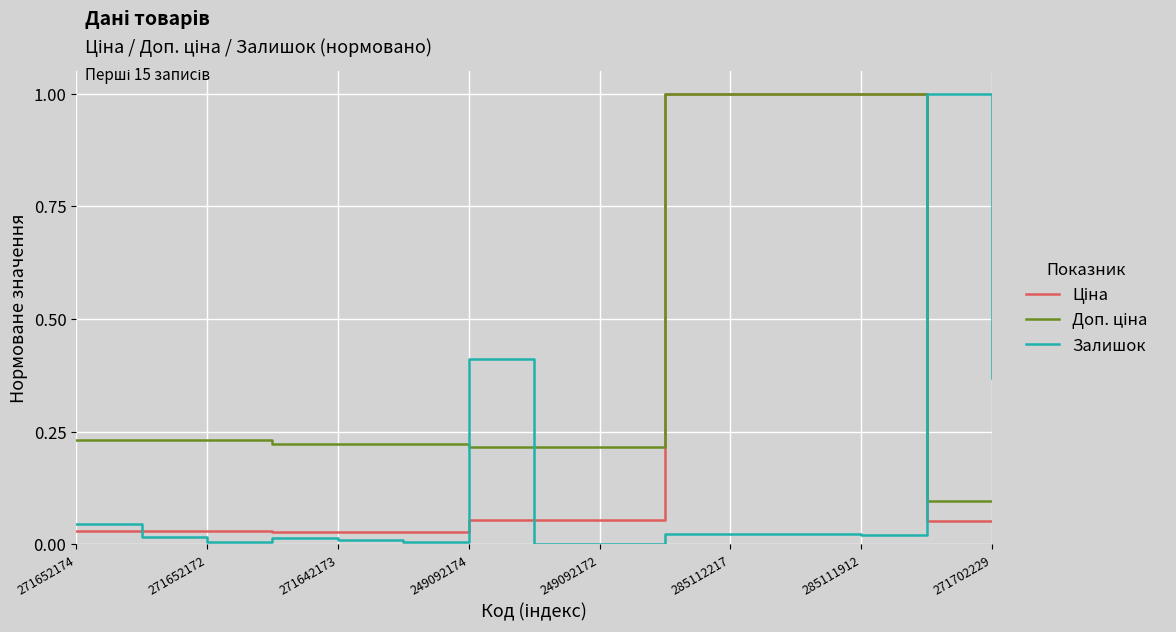

True or false: Залишок has more than 0 points higher than both neighbors.

True